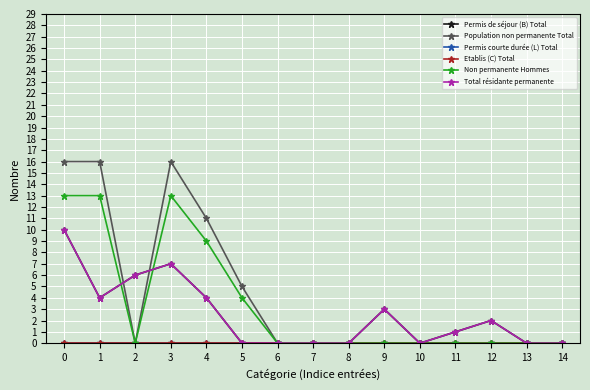

Is it true that Total résidante permanente equals 7 at 3?

True